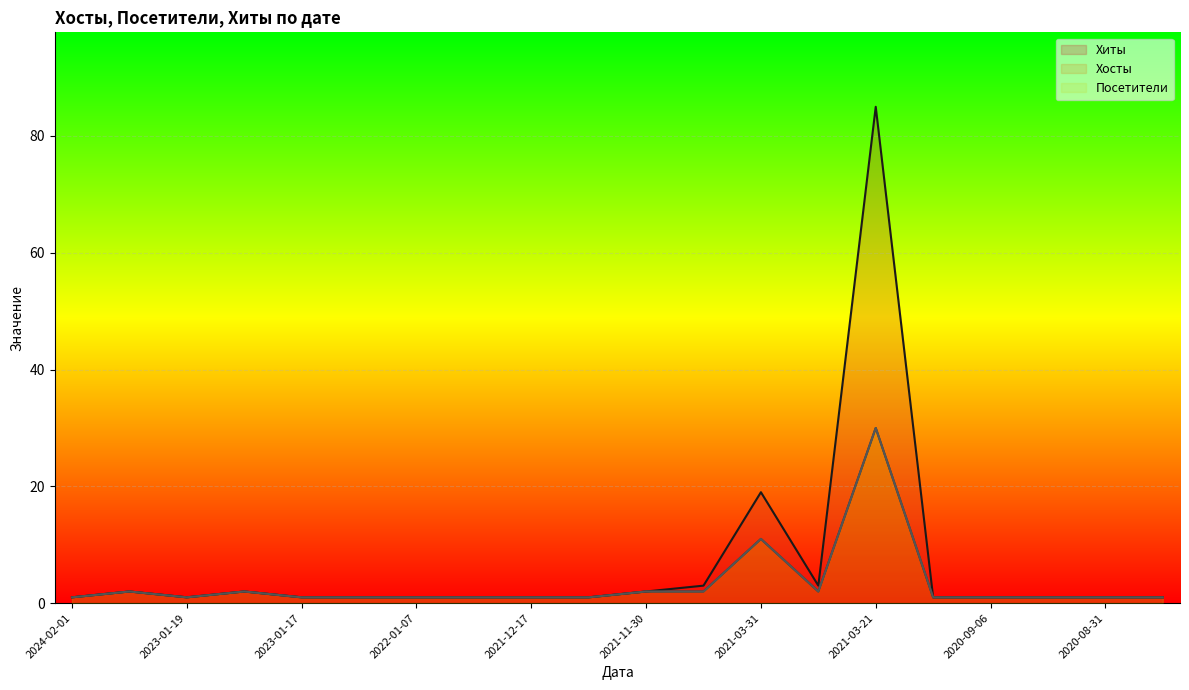

What is the spread (max minus min) of values at 2021-03-30?

1